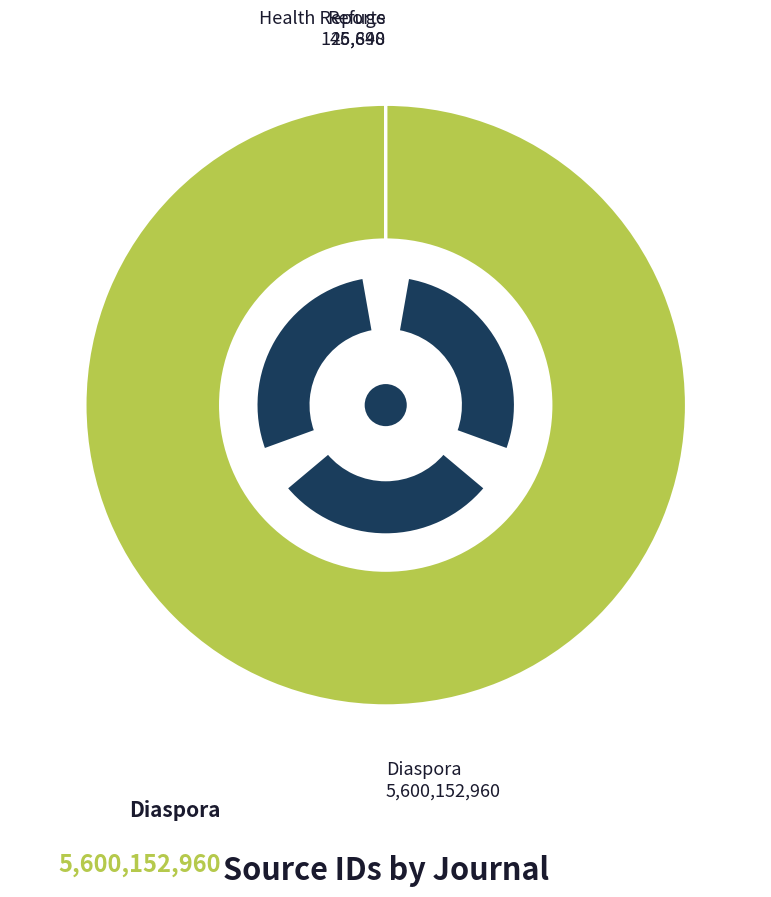

Count the number of slices in the pie.

3